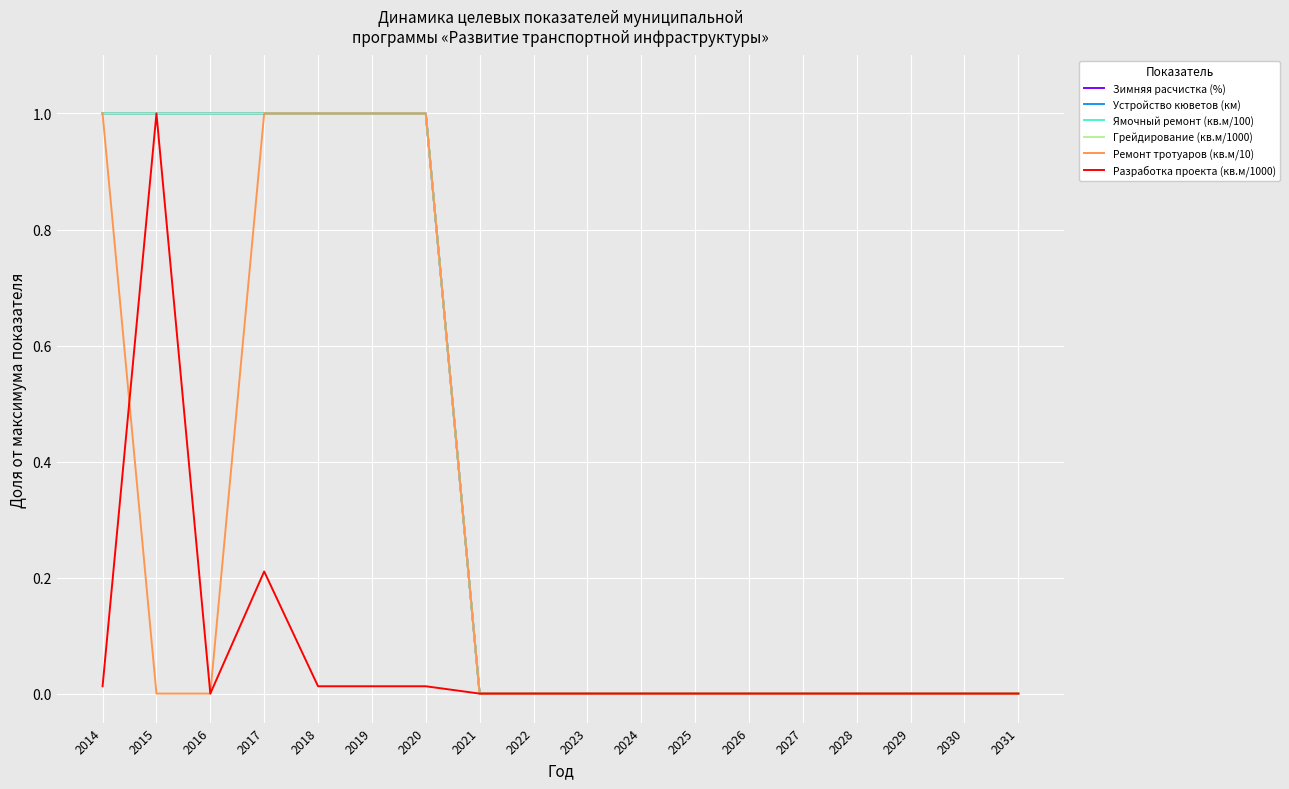

What is the difference between the Устройство кюветов (км) values at 2017 and 2029?

1.0